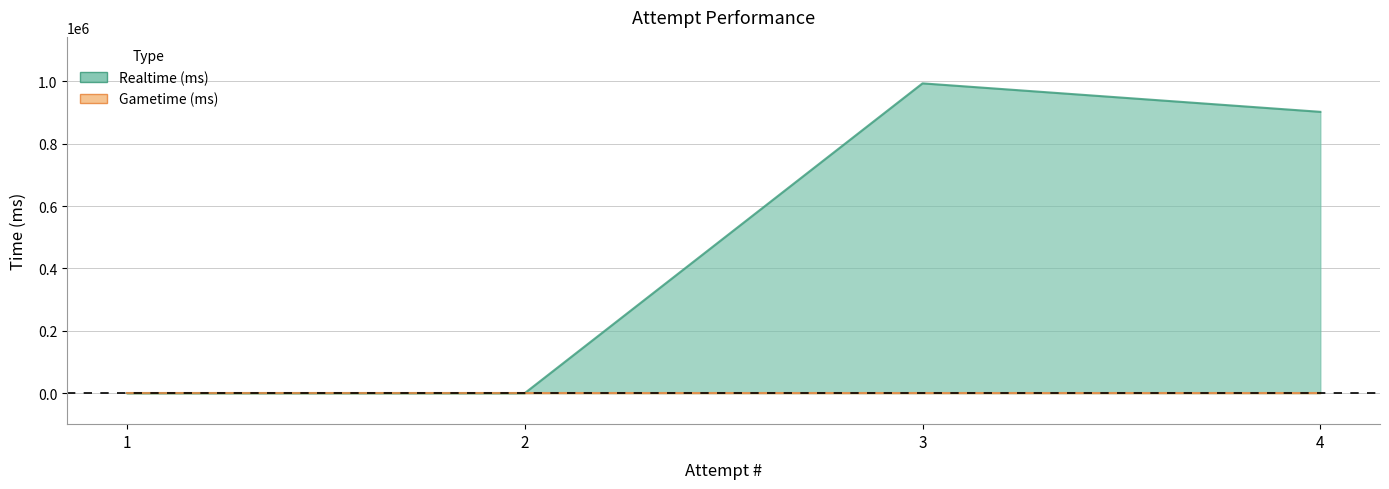

Read the value at 4, to the nearest 100.

902100